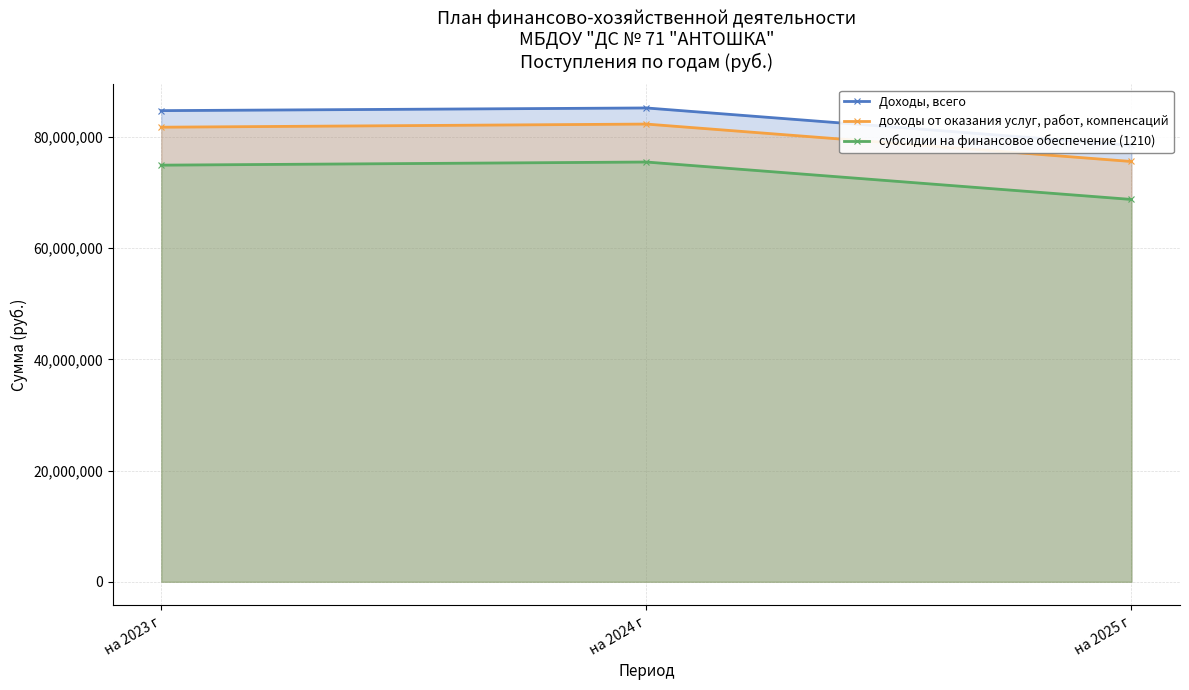

What position from the right is на 2025 г?

1